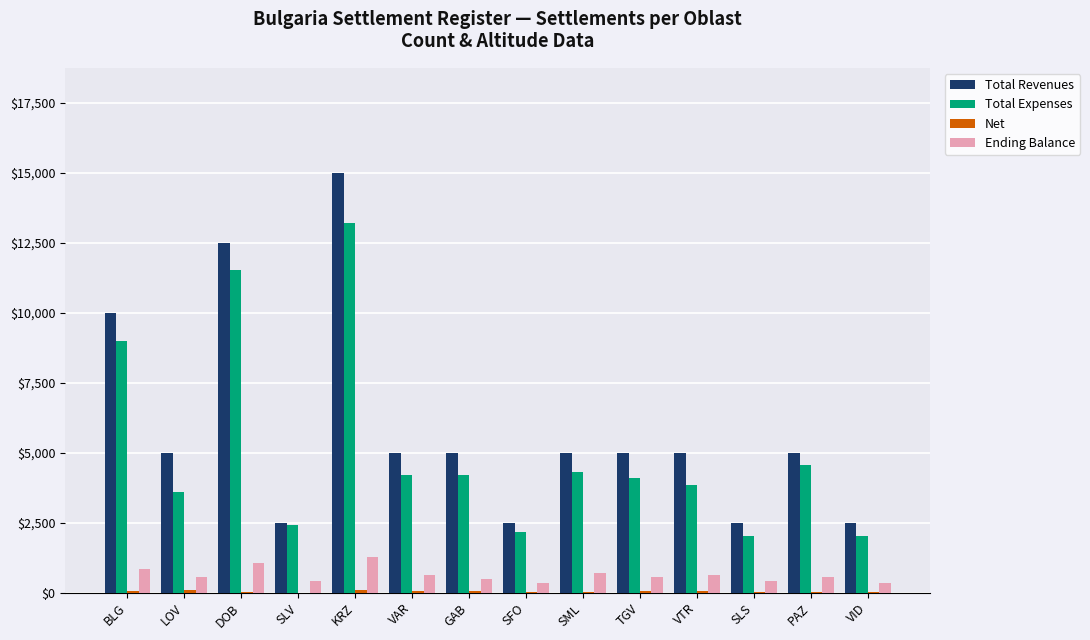

Where is Total Revenues nearest to the value 8750?

BLG